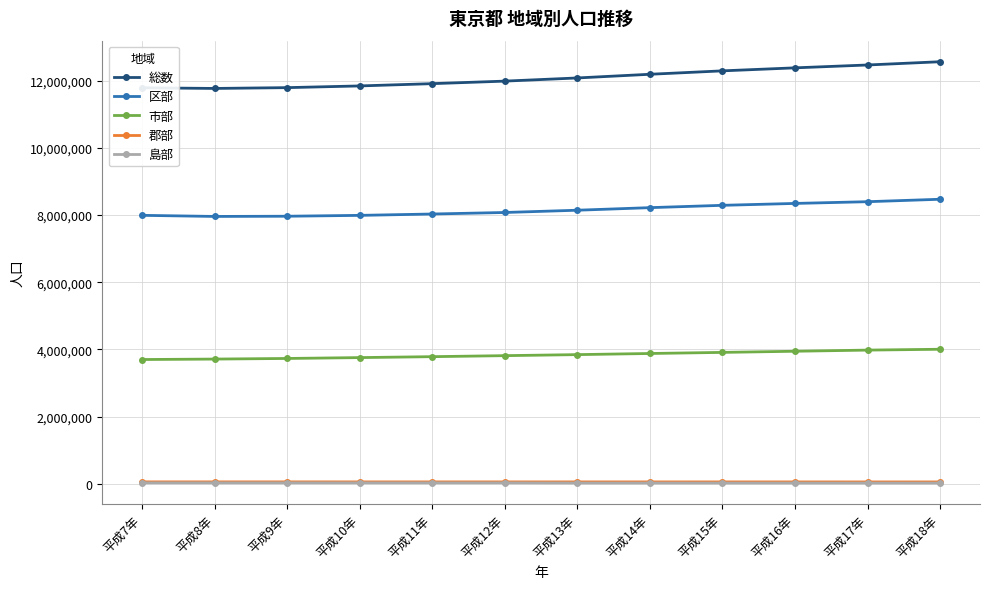

What are all the series names shown in the legend?

総数, 区部, 市部, 郡部, 島部